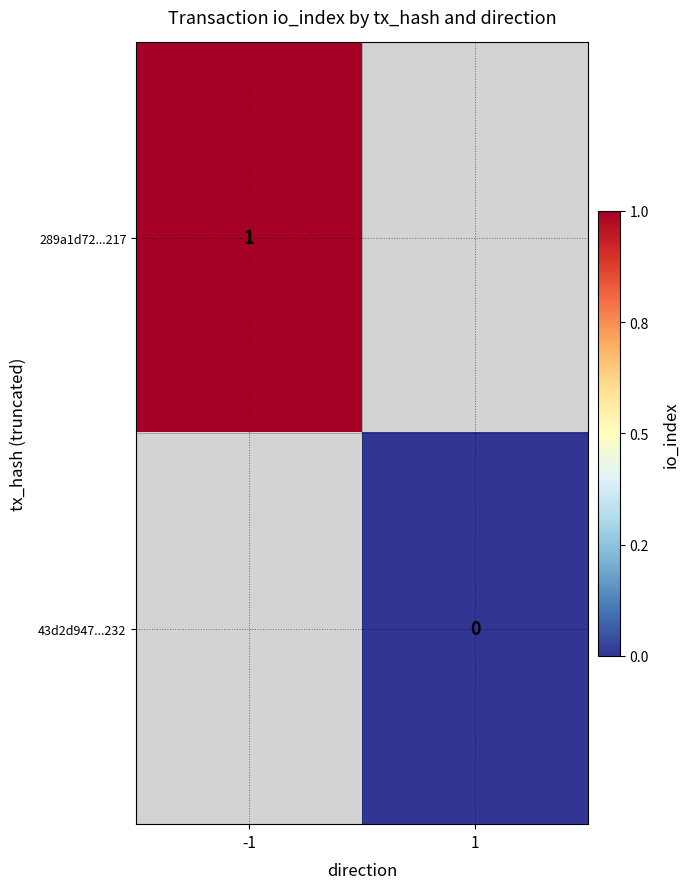

Which category has the highest value across all series?

-1